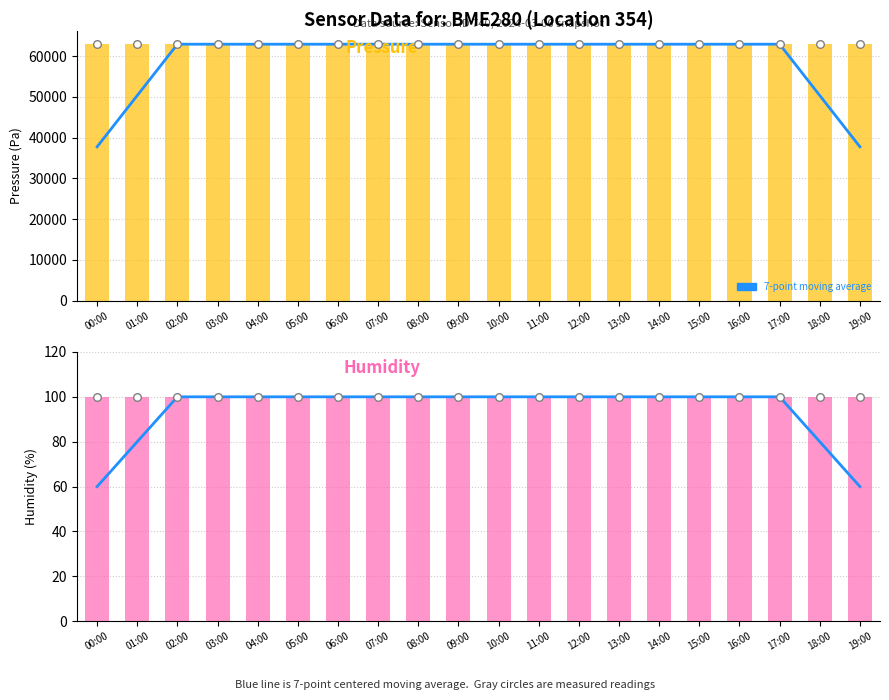

What is the total value across all series at 16:00?

126025.4